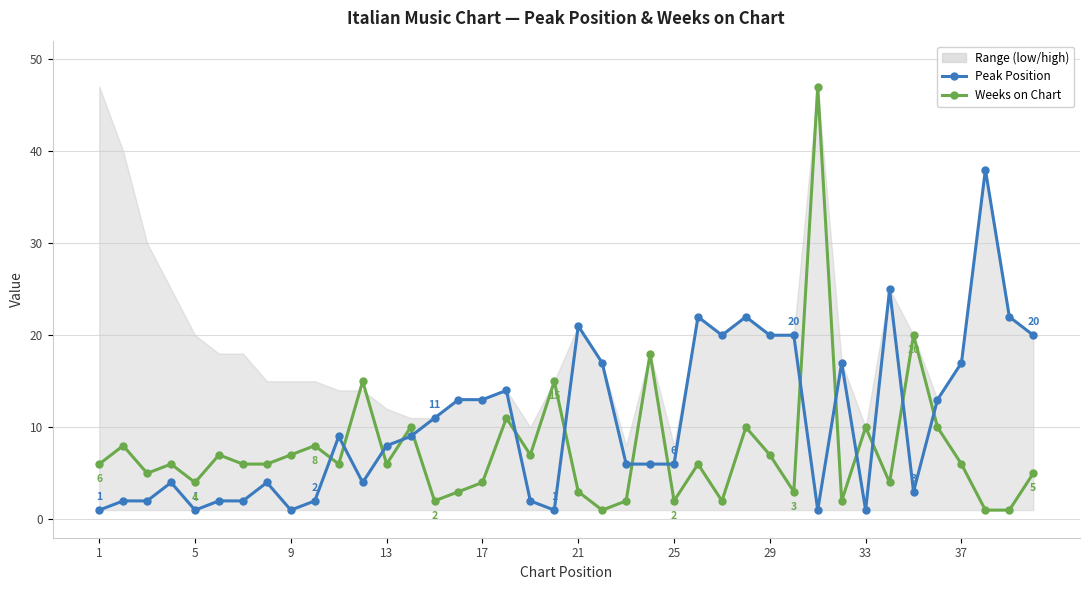

Reading left to right, what are all the values shown in this chart?

Weeks on Chart: 6	8	5	6	4	7	6	6	7	8	6	15	6	10	2	3	4	11	7	15	3	1	2	18	2	6	2	10	7	3	47	2	10	4	20	10	6	1	1	5
Peak Position: 1	2	2	4	1	2	2	4	1	2	9	4	8	9	11	13	13	14	2	1	21	17	6	6	6	22	20	22	20	20	1	17	1	25	3	13	17	38	22	20